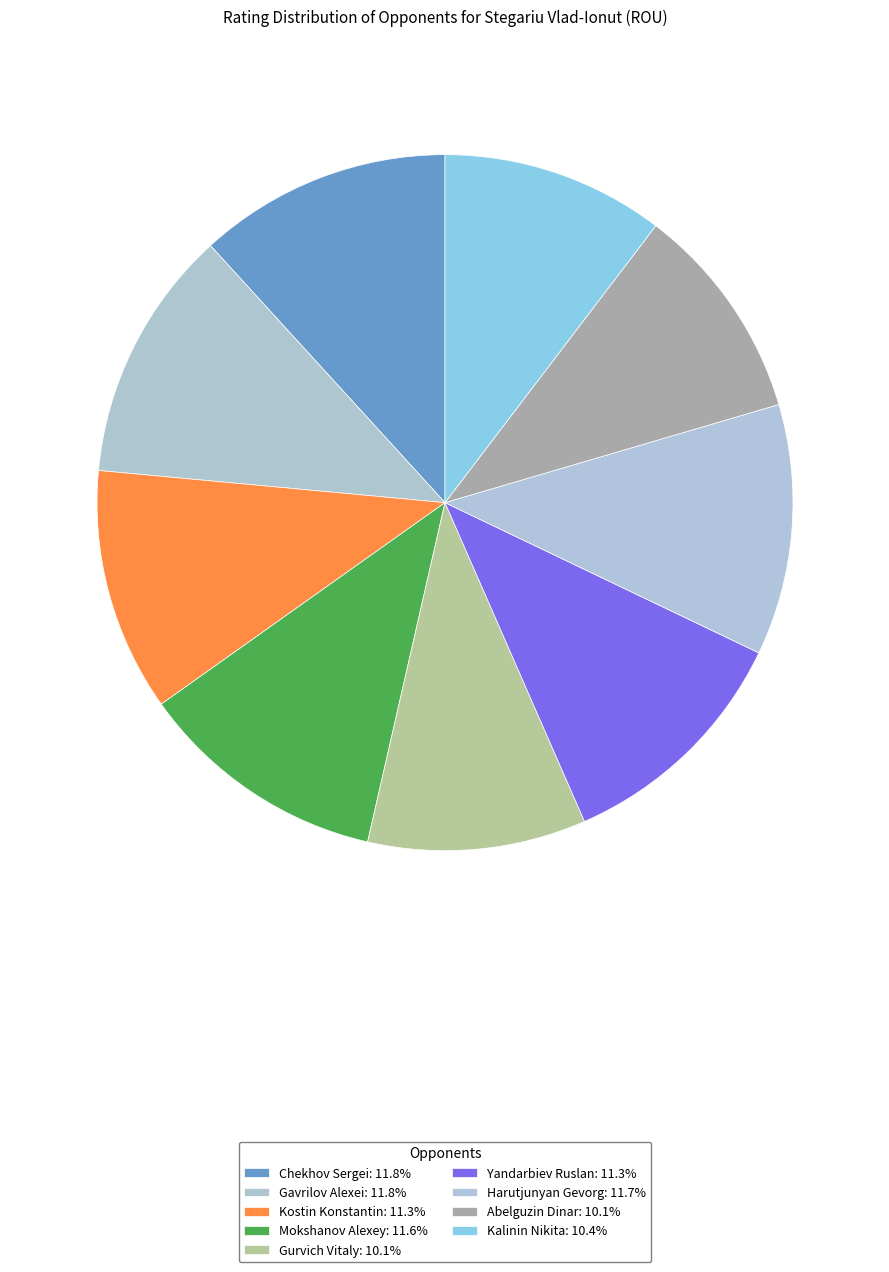

To the nearest percent, what percentage of the pie is Kalinin Nikita?

10%